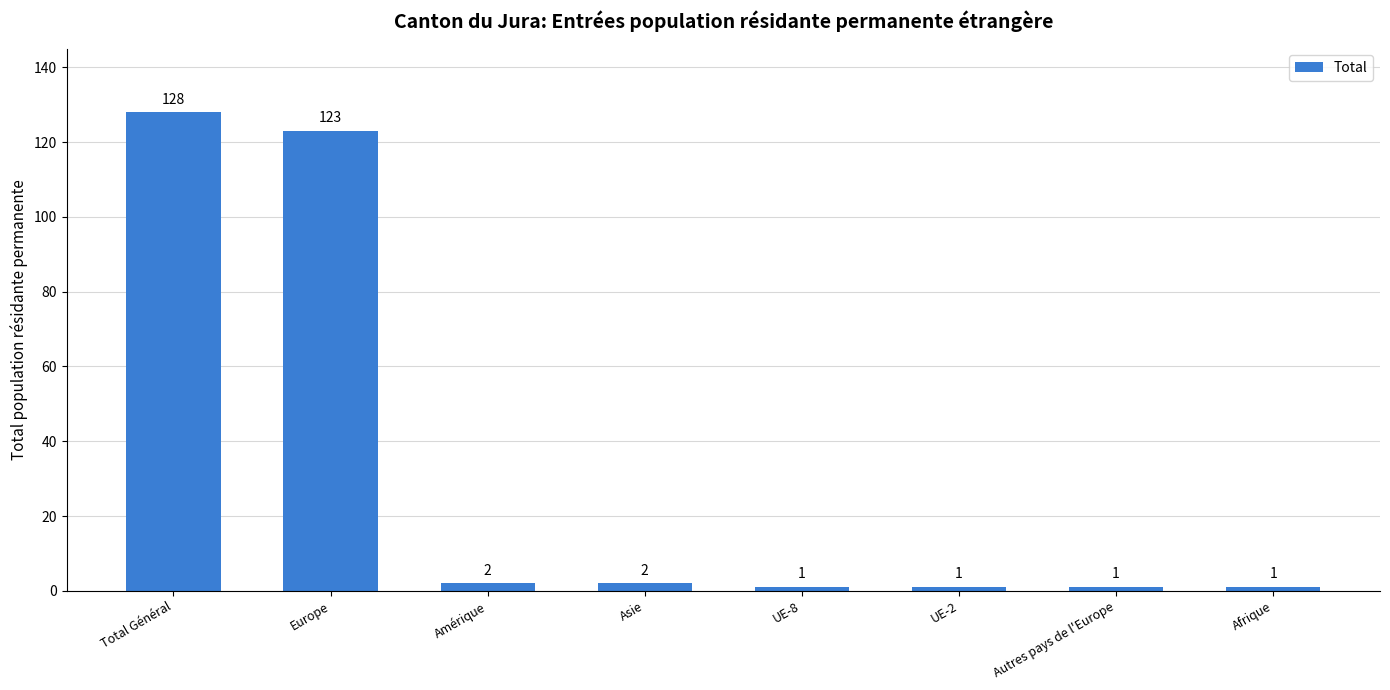

Approximately how many times larger is the value at Europe compared to Autres pays de l'Europe?

123.0